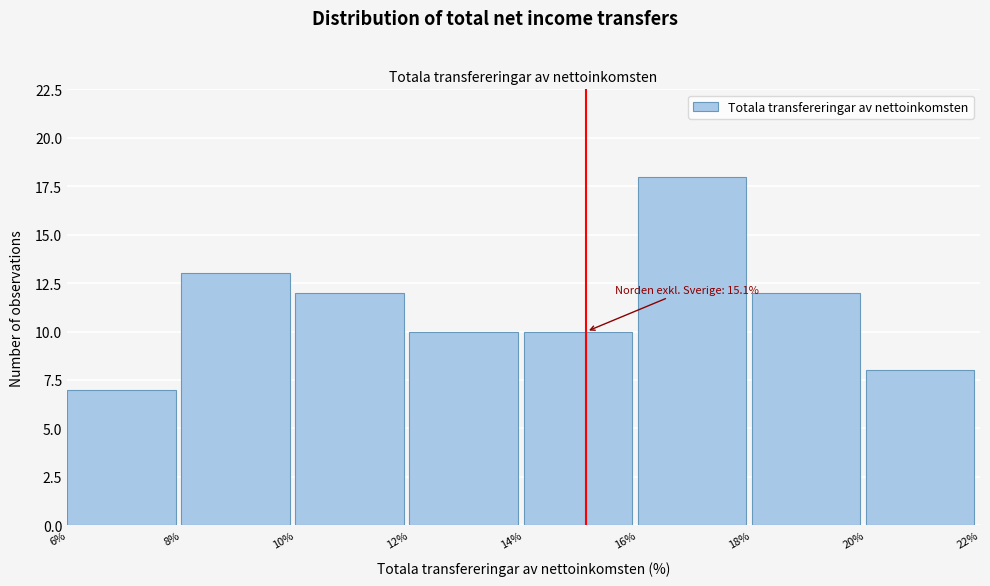

Over which range of the x-axis is the bar tallest?

16% to 18%